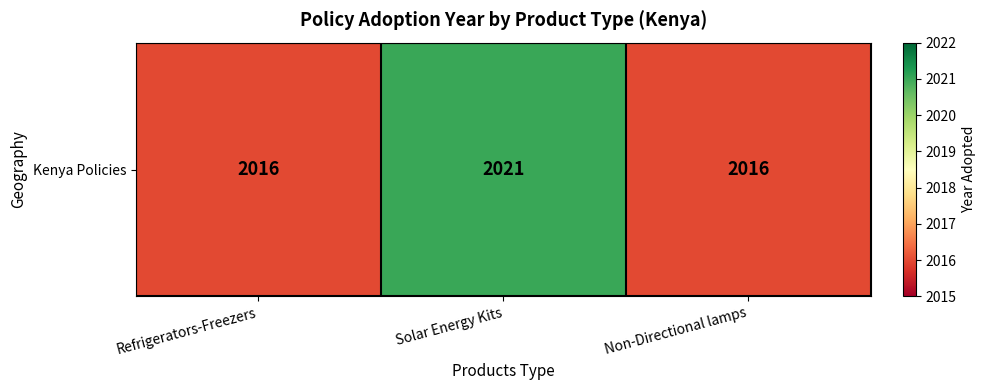

At which category does the chart reach its peak across all series?

Solar Energy Kits